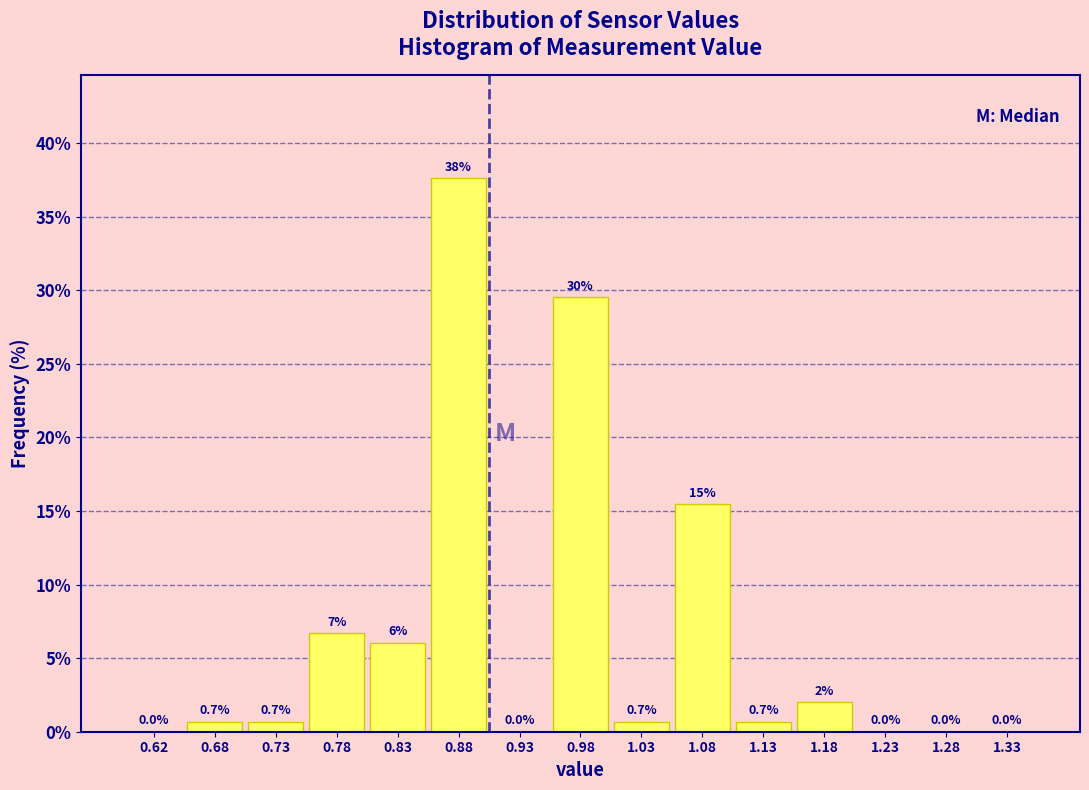

Which range on the x-axis has the tallest bar?

0.85 to 0.90